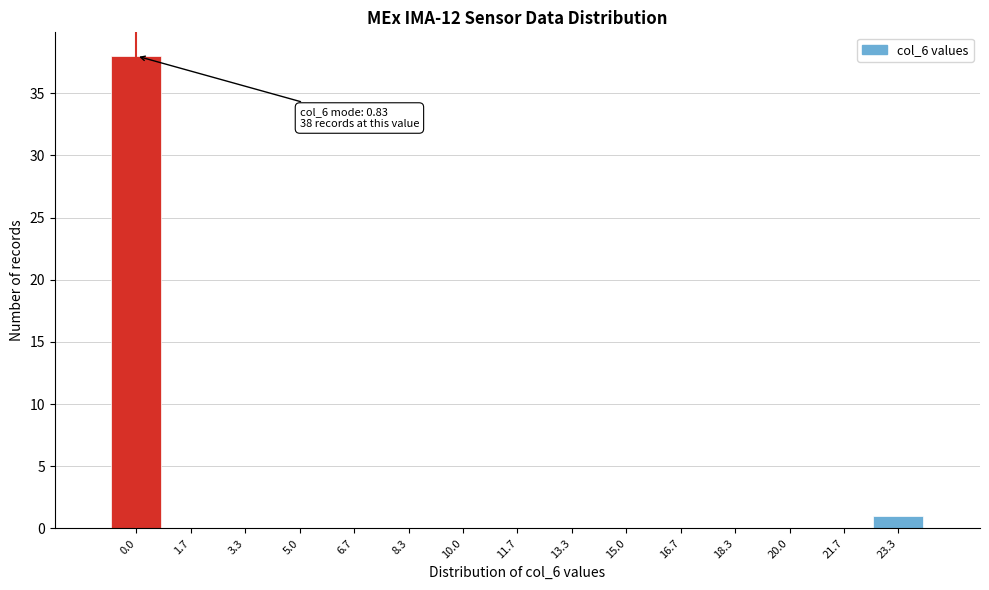

Reading left to right, list all the values displayed in this chart.

0.0=38	1.7=0	3.3=0	5.0=0	6.7=0	8.3=0	10.0=0	11.7=0	13.3=0	15.0=0	16.7=0	18.3=0	20.0=0	21.7=0	23.3=1